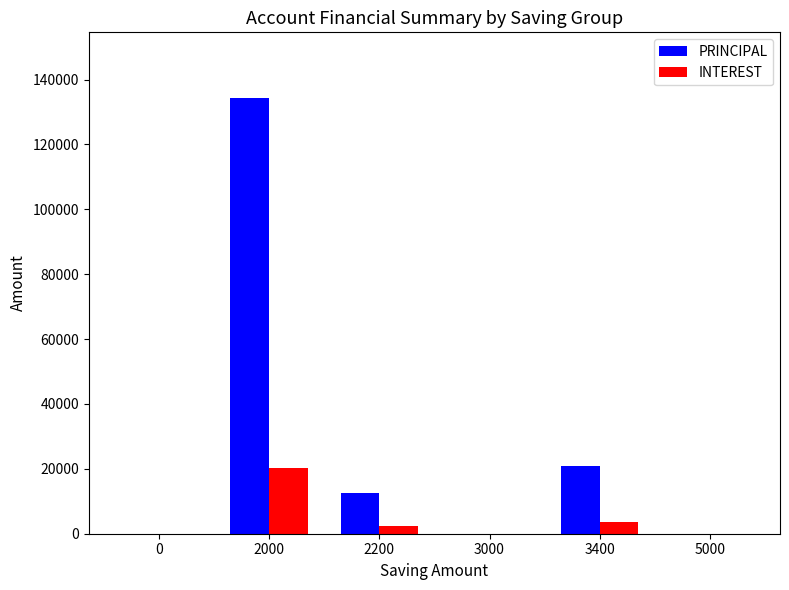

At which category is the sum across all series the highest?

2000